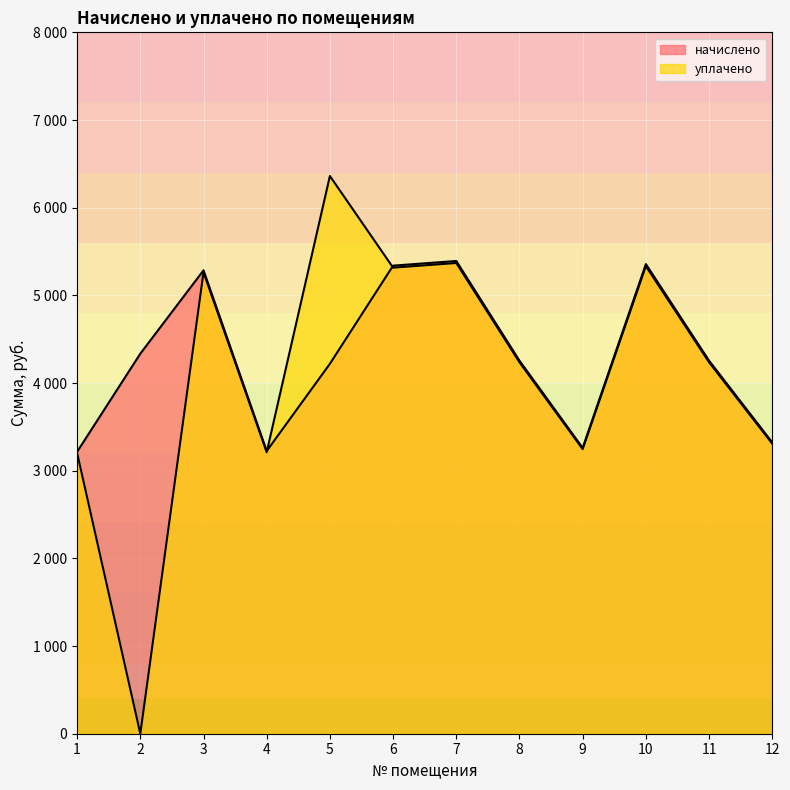

Does the chart display data point markers on the line(s)?

No